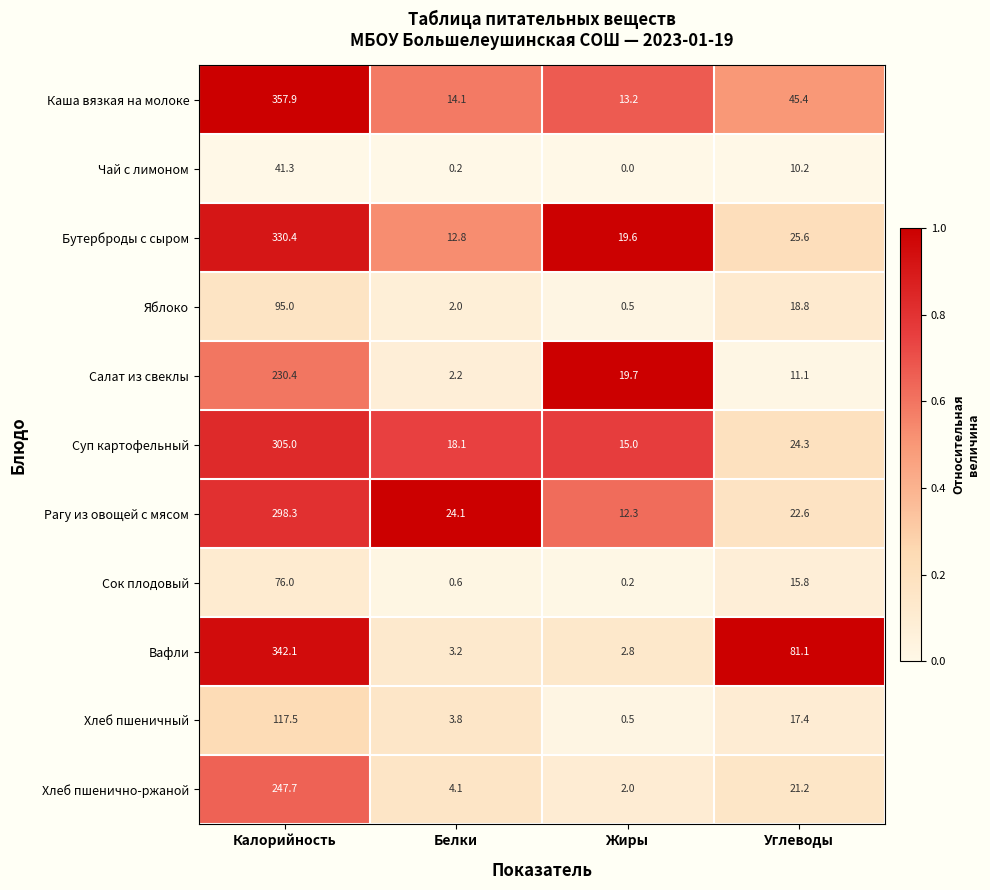

Is it true that Каша вязкая на молоке equals 13.8 at Углеводы?

False